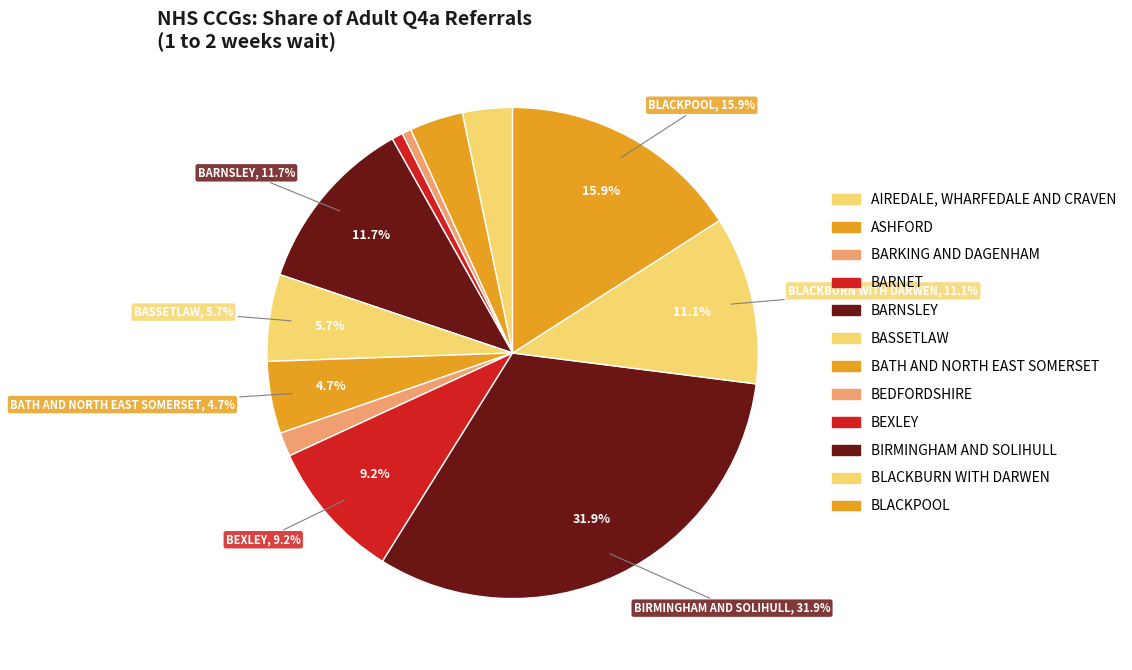

The NHS BATH AND NORTH EAST SOMERSET CCG slice represents 5% of the pie. True or false?

True